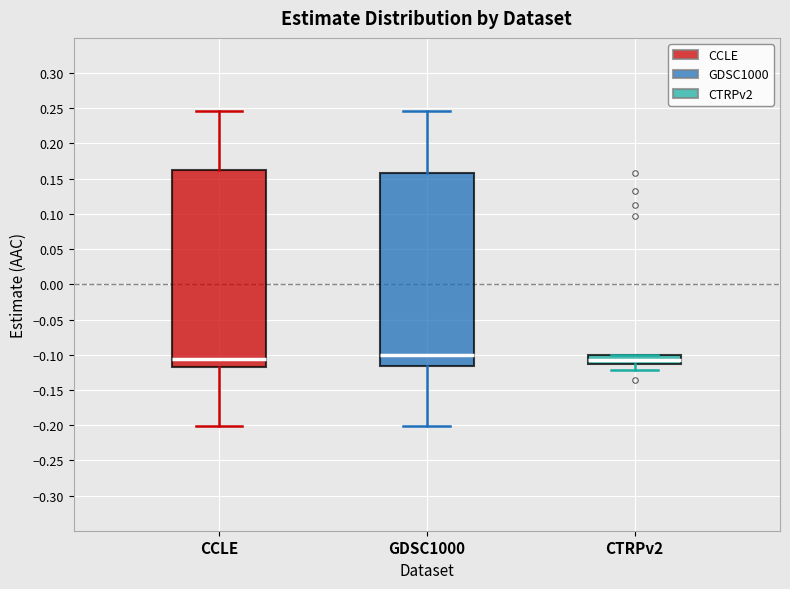

Where is the upper edge of the box for GDSC1000 on the y-axis? The values are not printed on the chart, so give them approximately, as read against the axis.

0.160